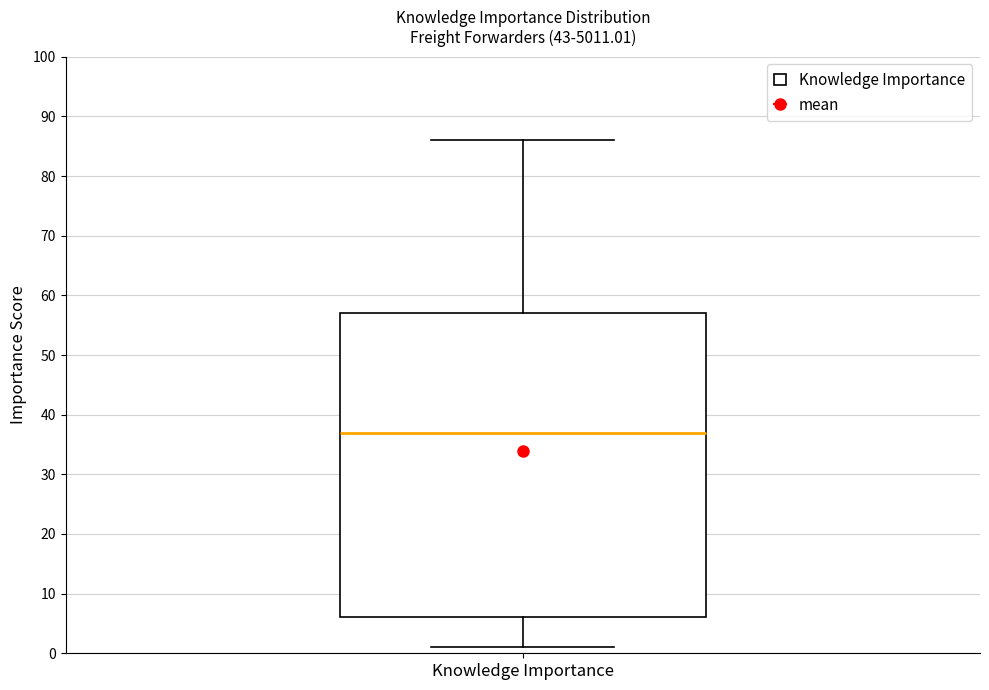

Where does the lower whisker of the box for Knowledge Importance end on the y-axis? The values are not printed on the chart, so give them approximately, as read against the axis.

1